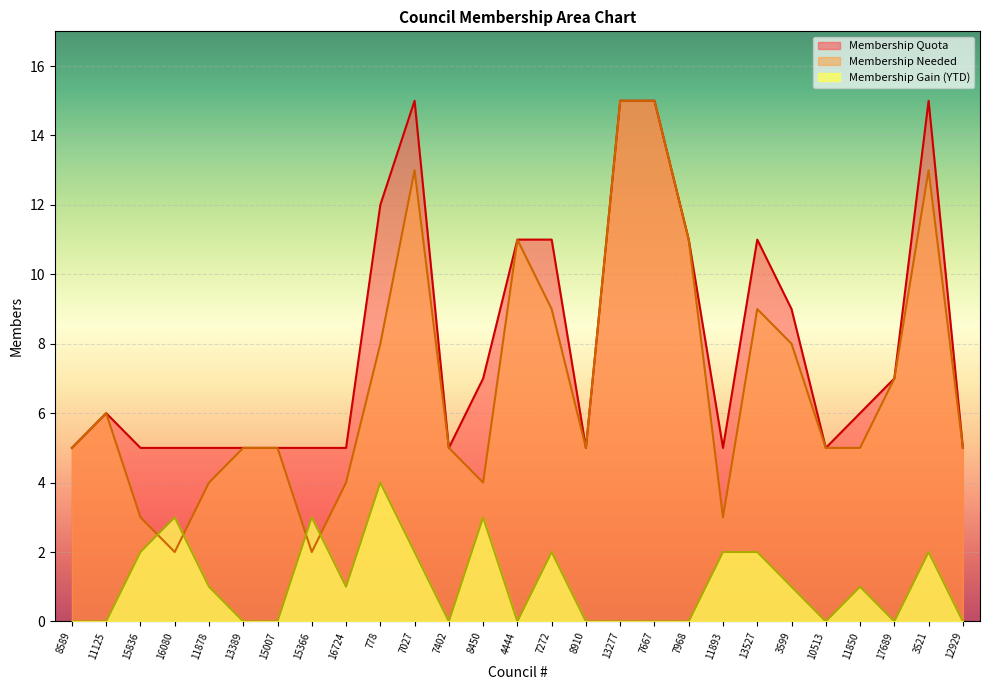

Rank the series by their average value, from highest to lowest.

Membership Quota, Membership Needed, Membership Gain (YTD)